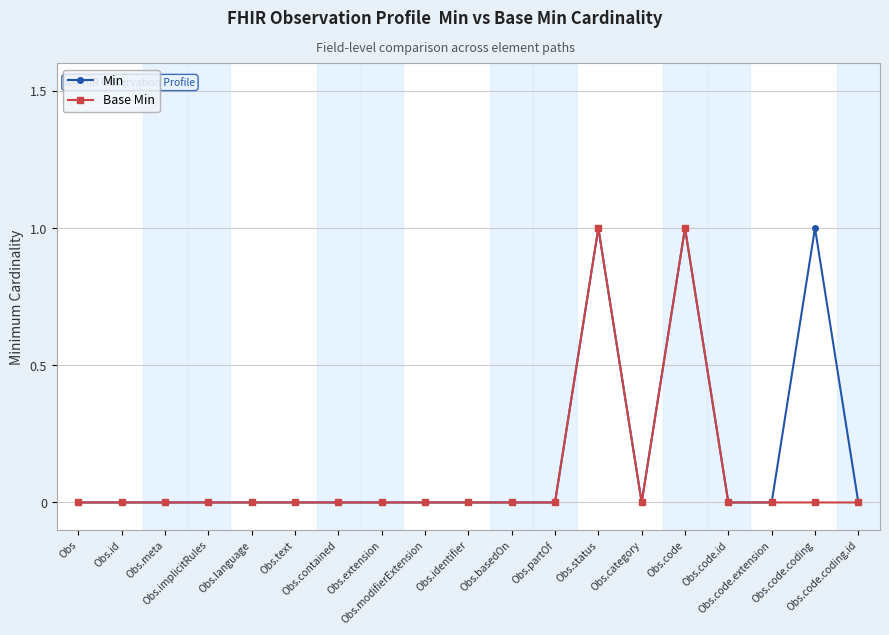

What position from the right is Obs.code.coding?

2